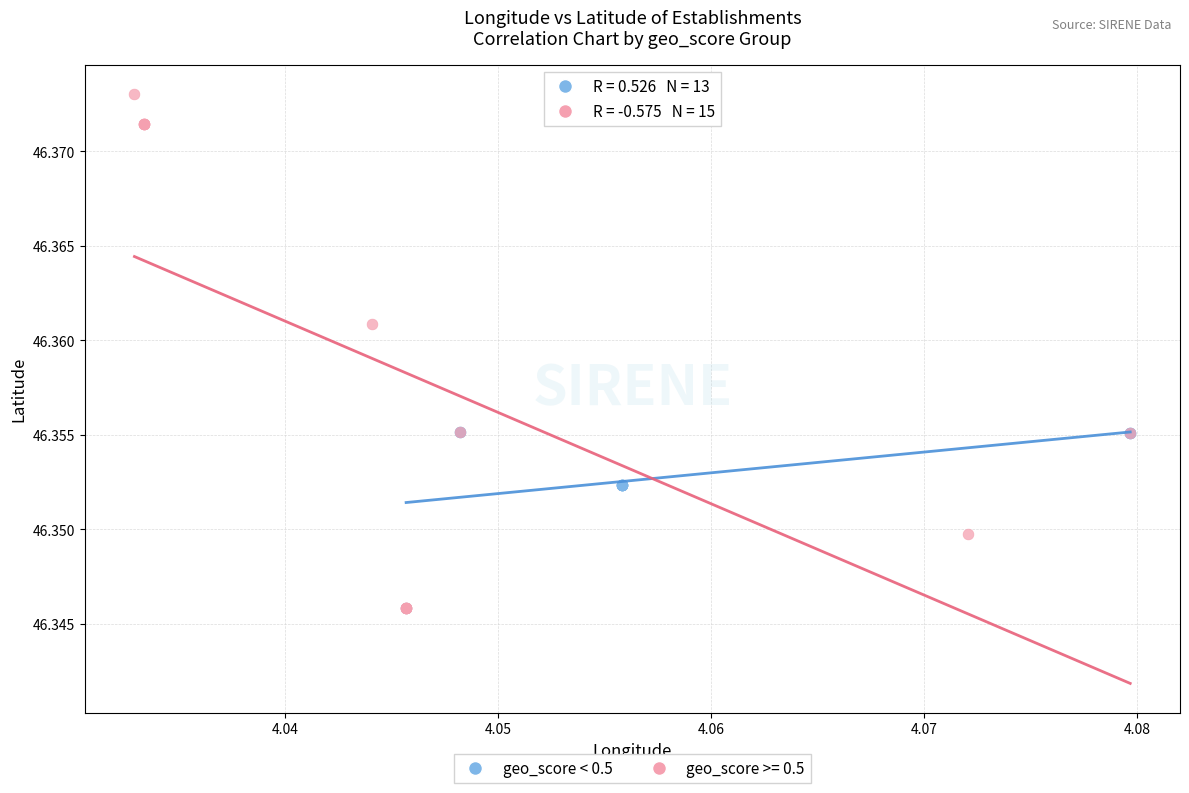

Which series has the largest Y range (max minus min)?

geo_score >= 0.5